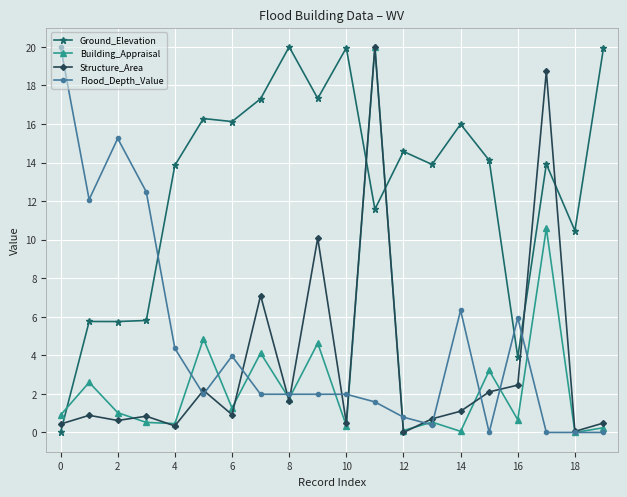

What is the maximum value for Building_Appraisal?

20.0